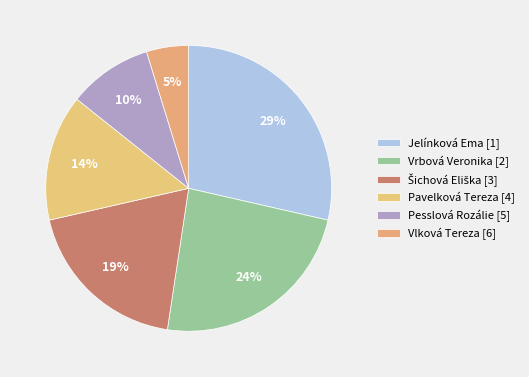

Does Vrbová Veronika represent more than half of the total?

No